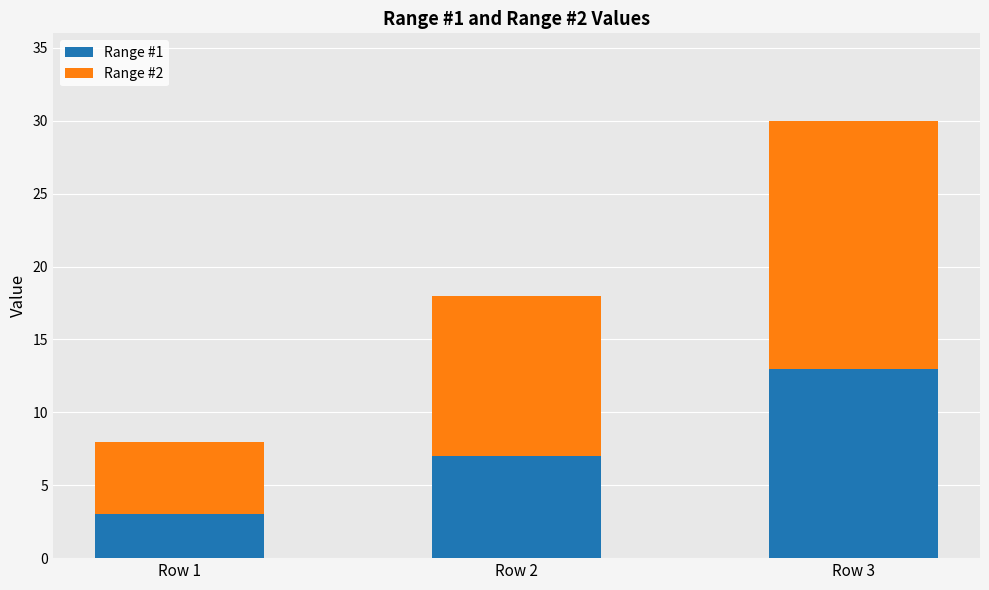

What is the sum of all Range #1 values?

23